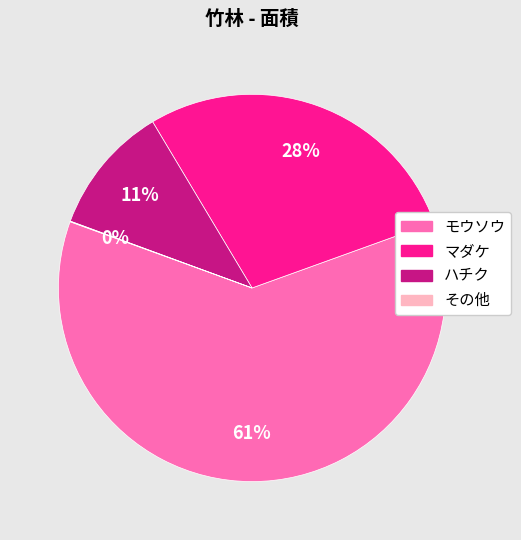

What is the largest slice in the pie chart?

モウソウ